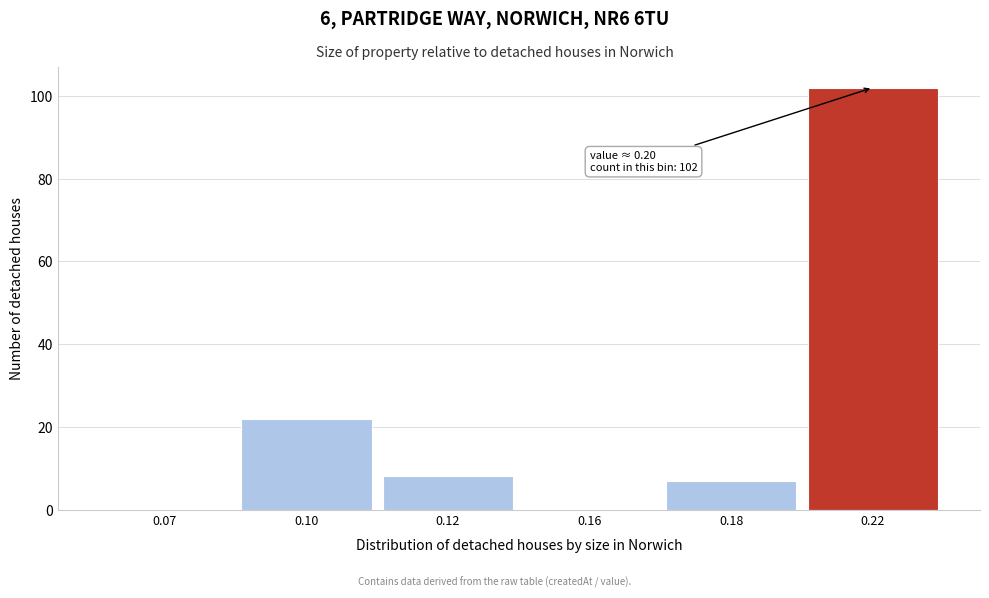

Reading right to left, what are all the values shown in this chart?

0.22=102	0.18=7	0.16=0	0.12=8	0.10=22	0.07=0